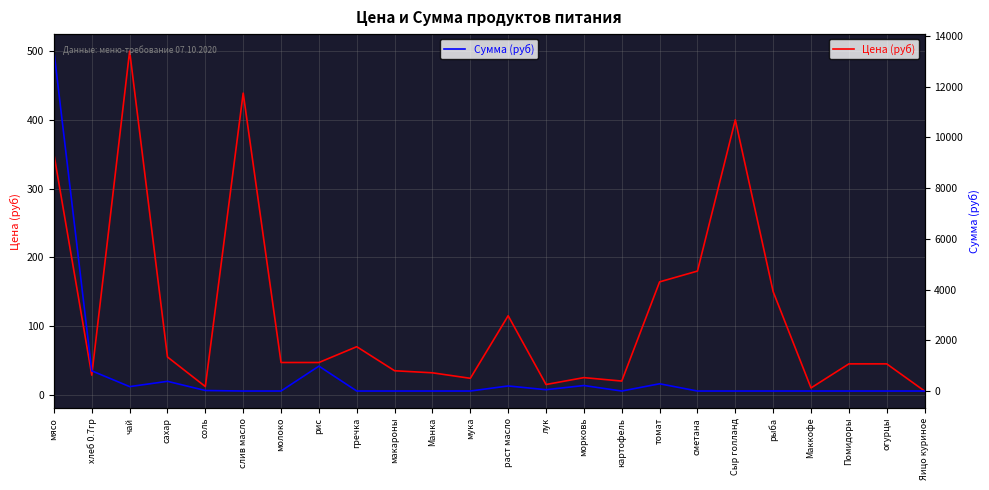

At which label is Цена (руб) closest to 252?

сметана